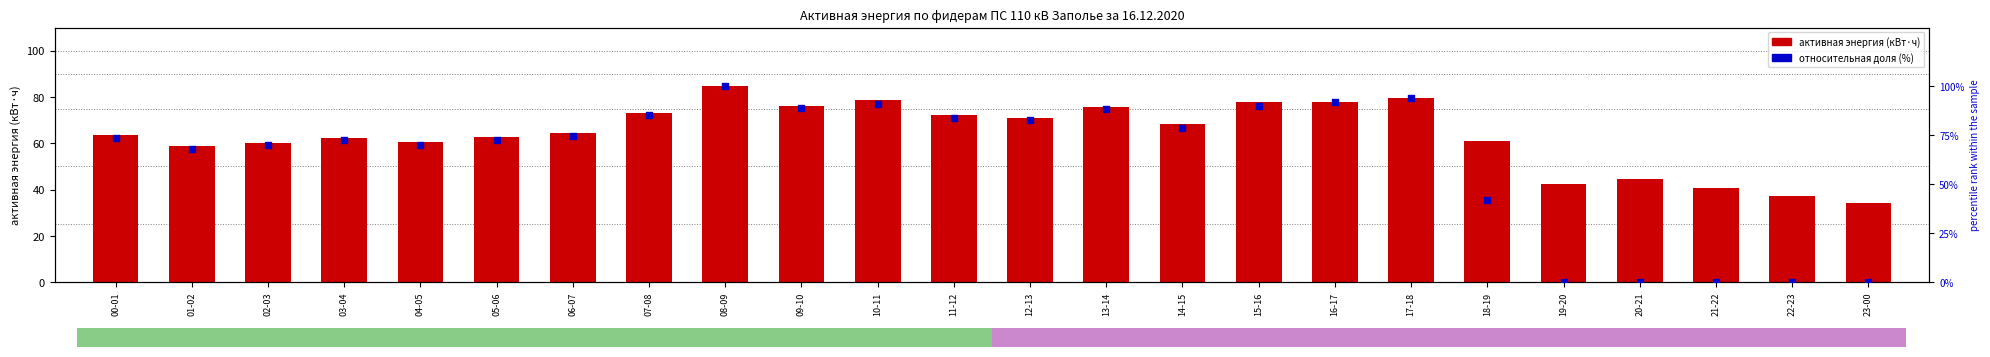

Which series has the largest Y range (max minus min)?

10 Заполье-Дубровка ао RS